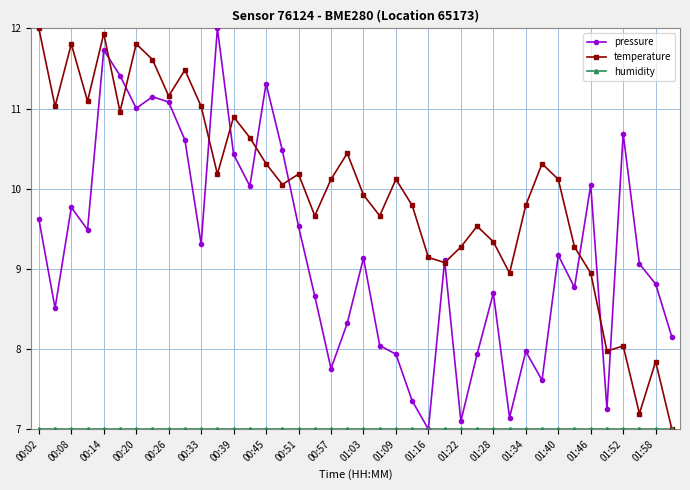

True or false: temperature has more than 2 points higher than both neighbors.

True